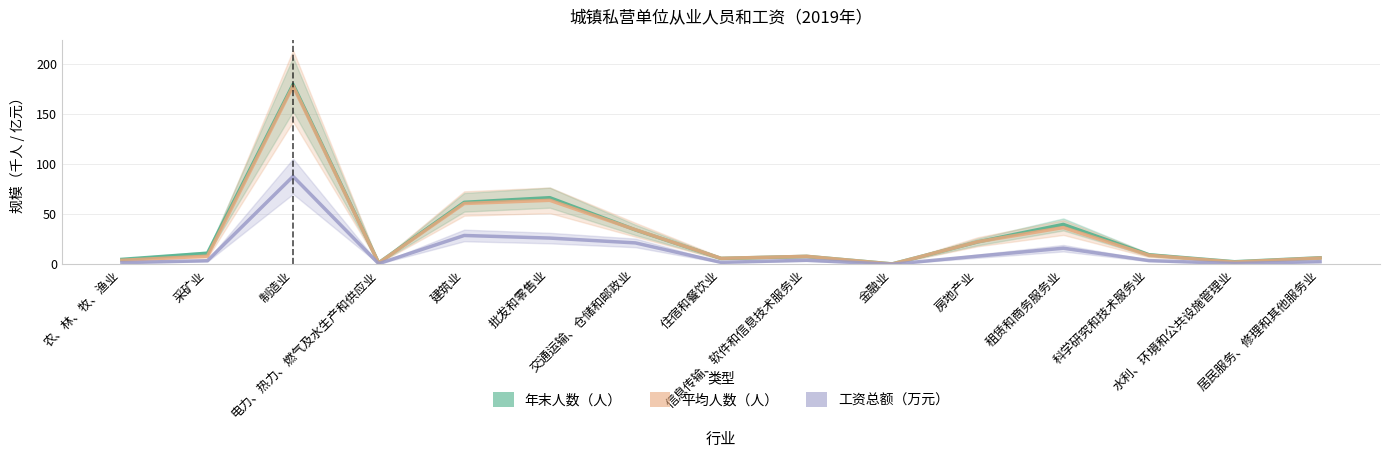

Between 批发和零售业 and 住宿和餐饮业, which series saw the biggest shift?

年末人数（人）